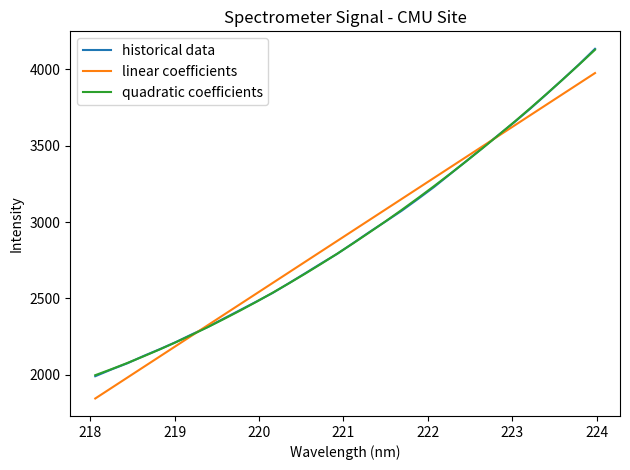

Which series has the widest spread of values?

historical data